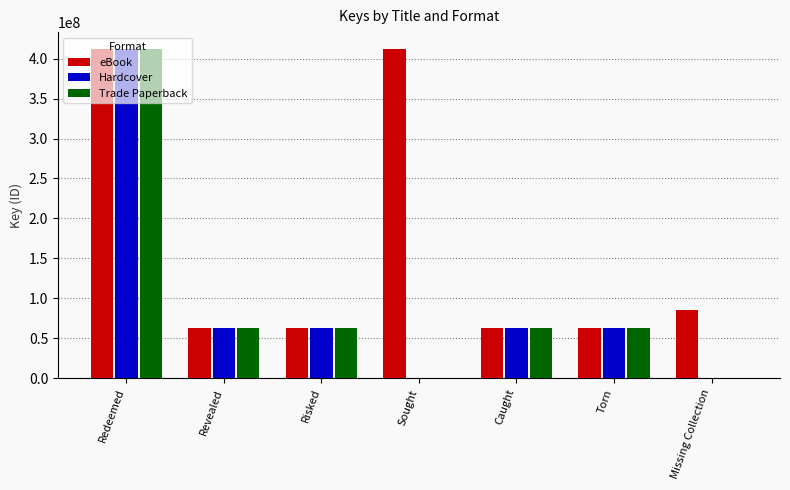

How many groups of bars are there?

7